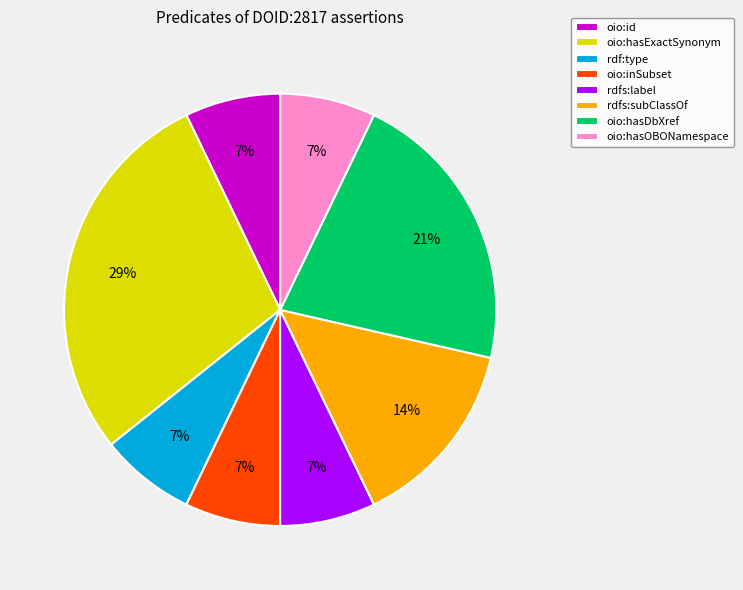

What is the largest slice in the pie chart?

oio:hasExactSynonym